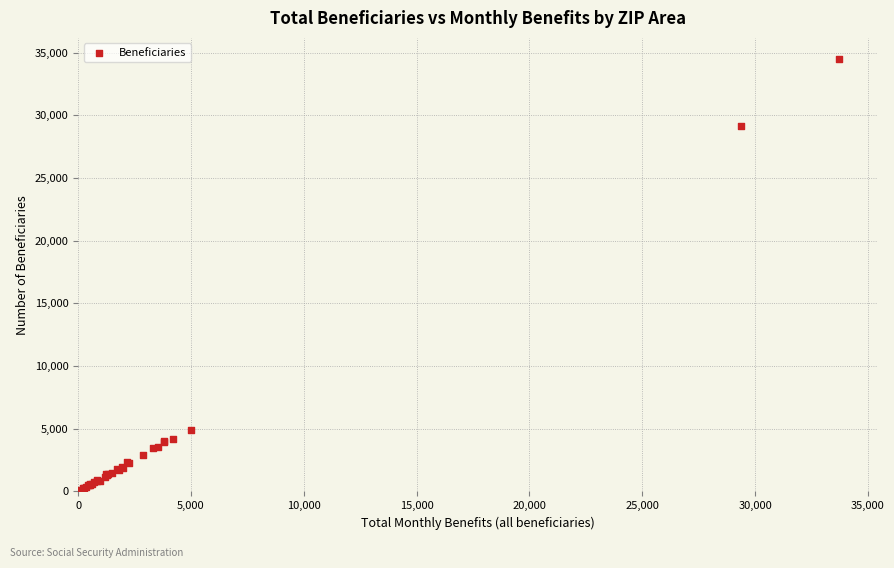

What Y value in the scatter plot is closest to 17237?

29105